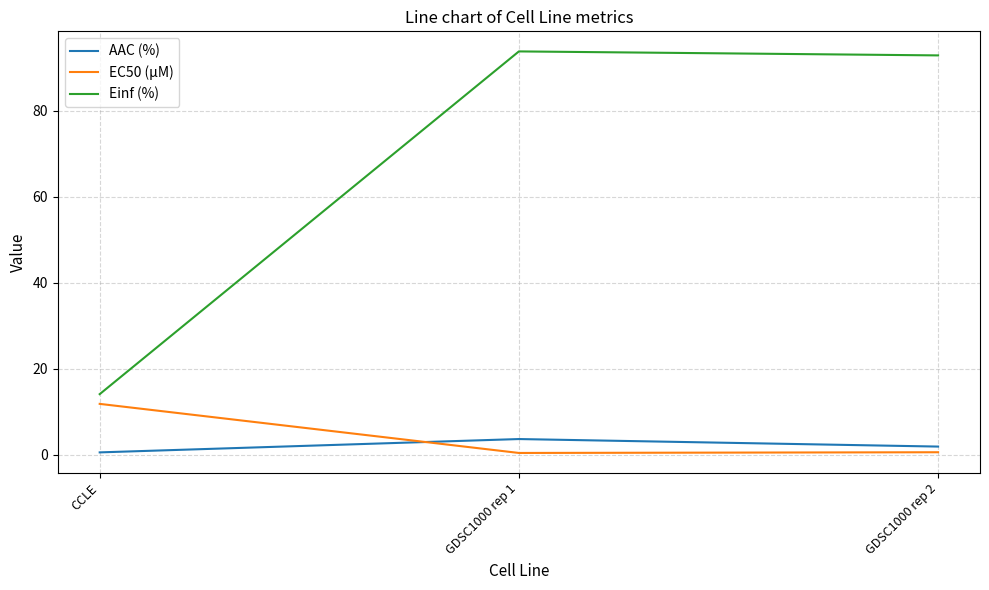

What is the minimum value for AAC (%)?

0.5